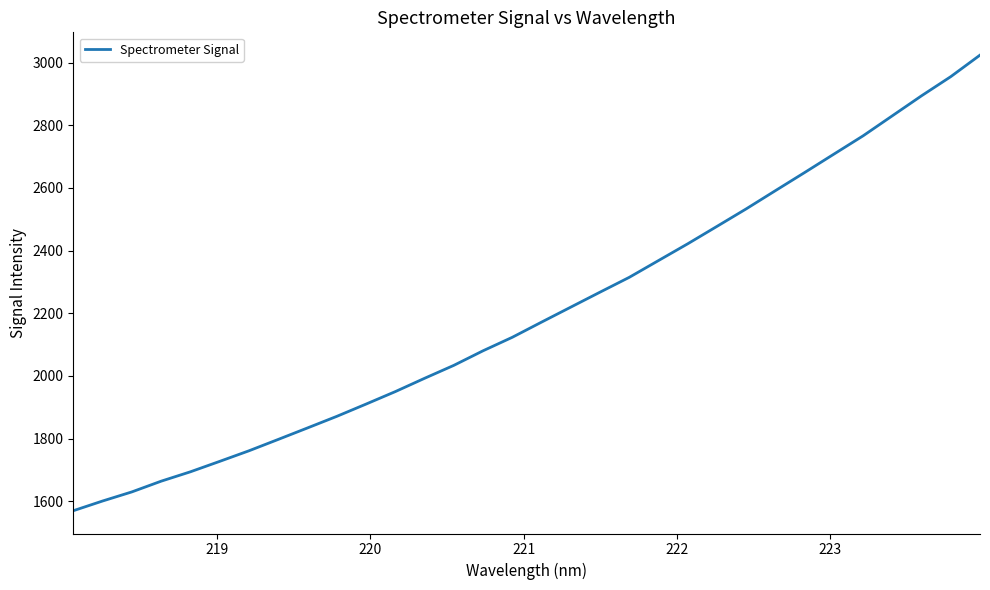

What is the maximum value shown in the chart?

3024.4